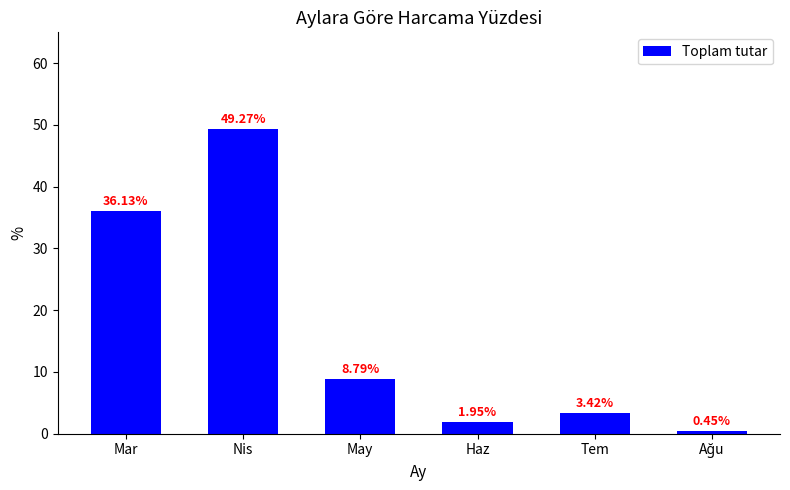

True or false: the data shows 36.1 at Mar.

True